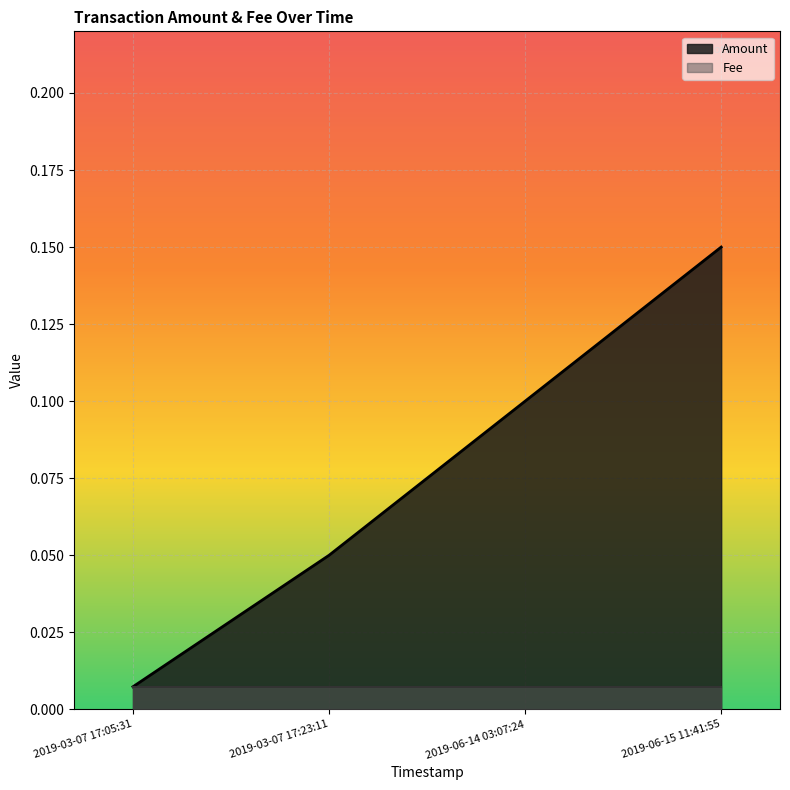

True or false: Amount has a value of 0.0 at 2019-03-07 17:23:11.

False